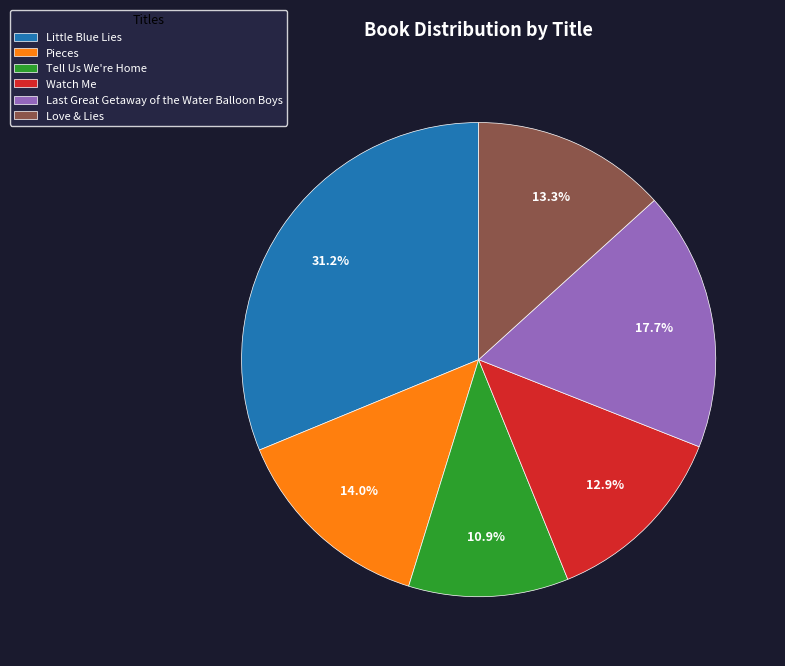

What portion of the pie excludes Watch Me?

87.1%